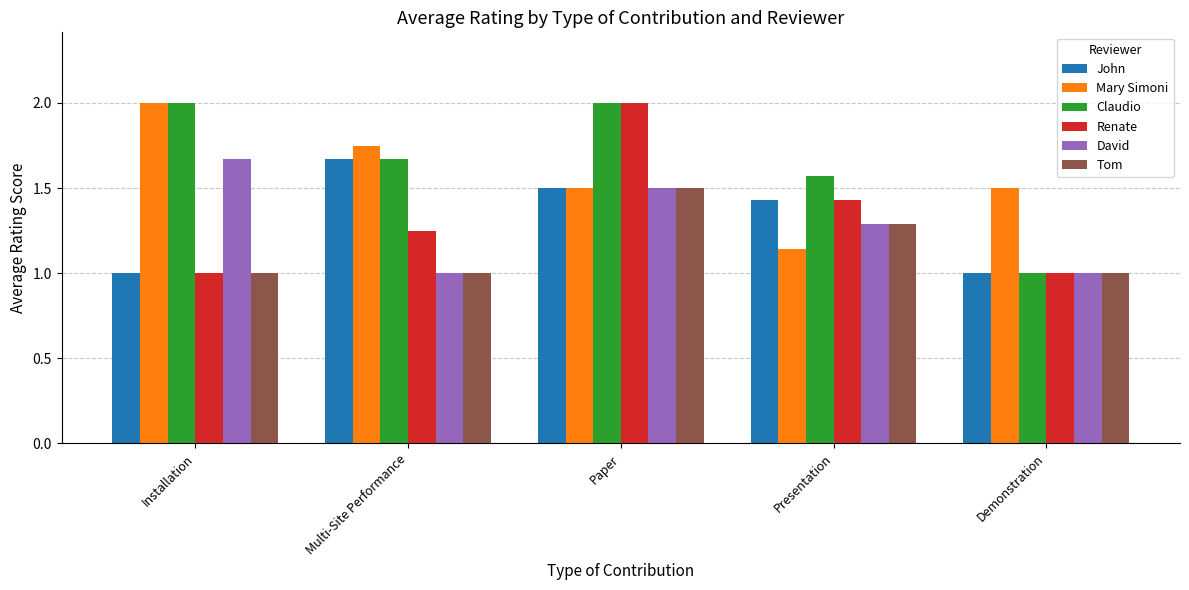

What is the spread (max minus min) of values at Paper?

0.5